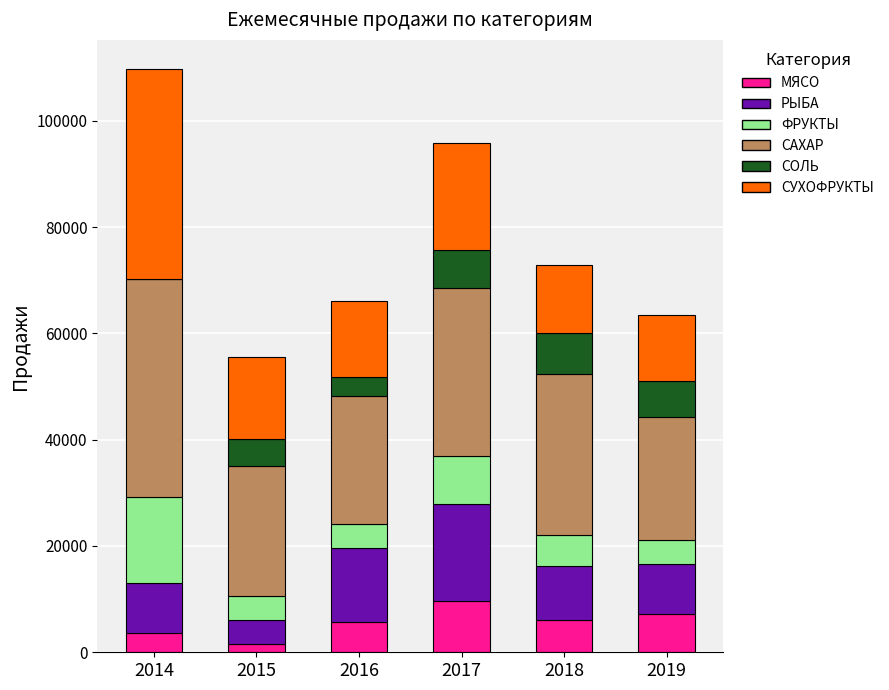

At which category is the sum across all series the highest?

2014